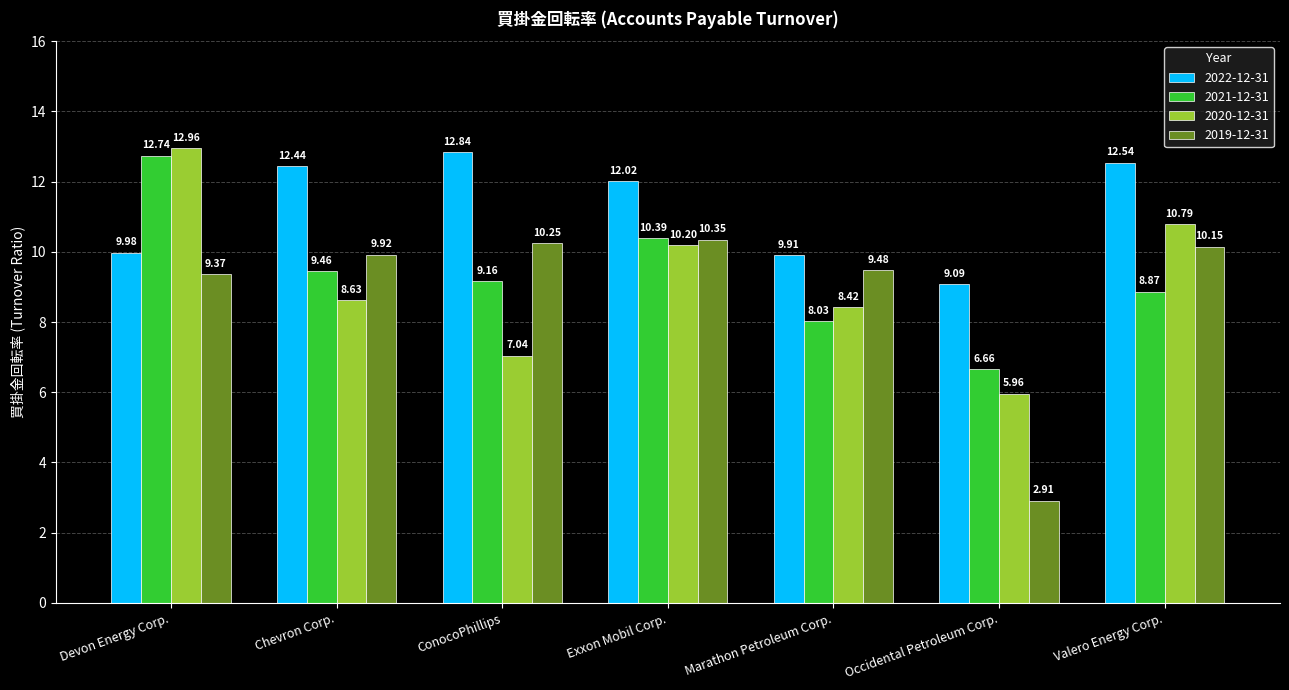

Is the value of 2021-12-31 at Occidental Petroleum Corp. greater than the value of 2019-12-31 at Chevron Corp.?

No